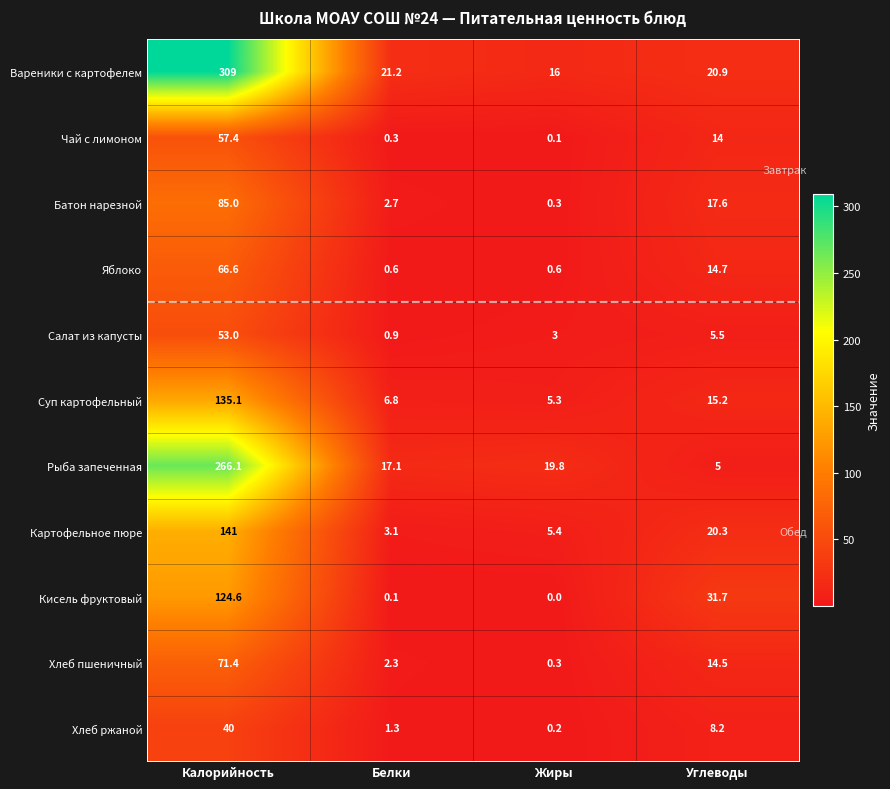

True or false: Кисель фруктовый has a value of -81.4 at Жиры.

False